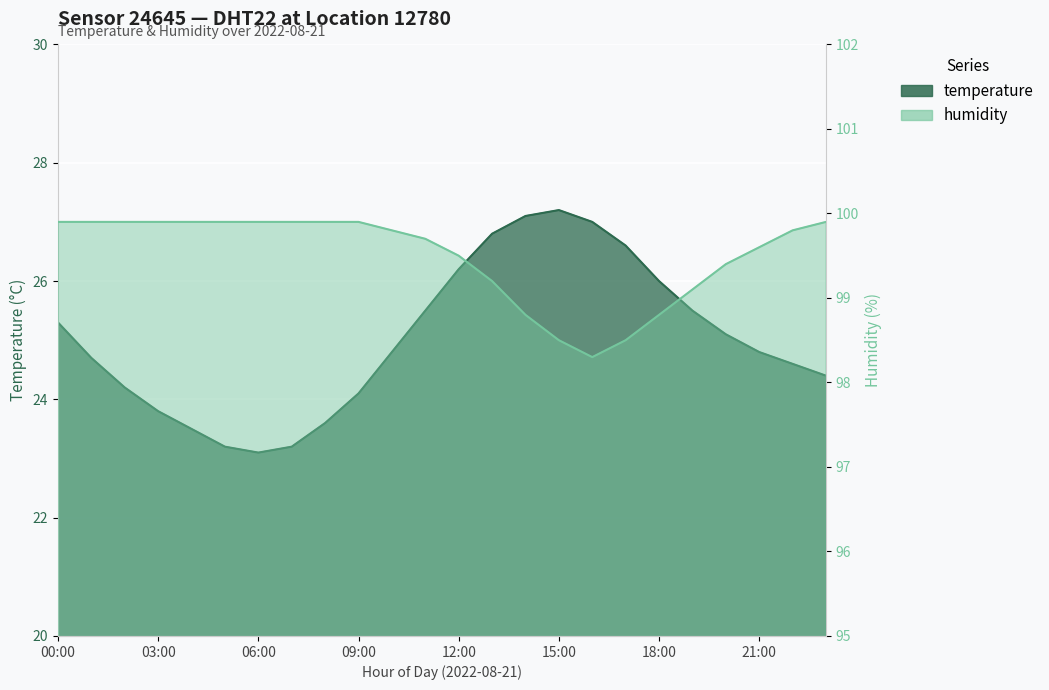

What is the label of the 8th point from the left?

07:00